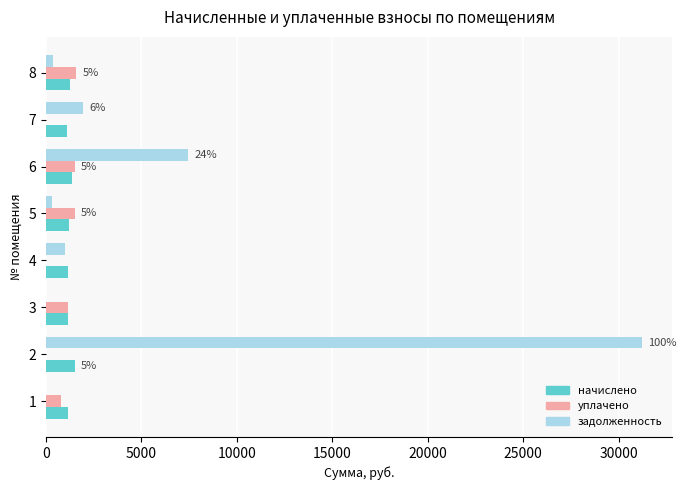

What is the sum of the уплачено values at 3 and 1?

1936.6